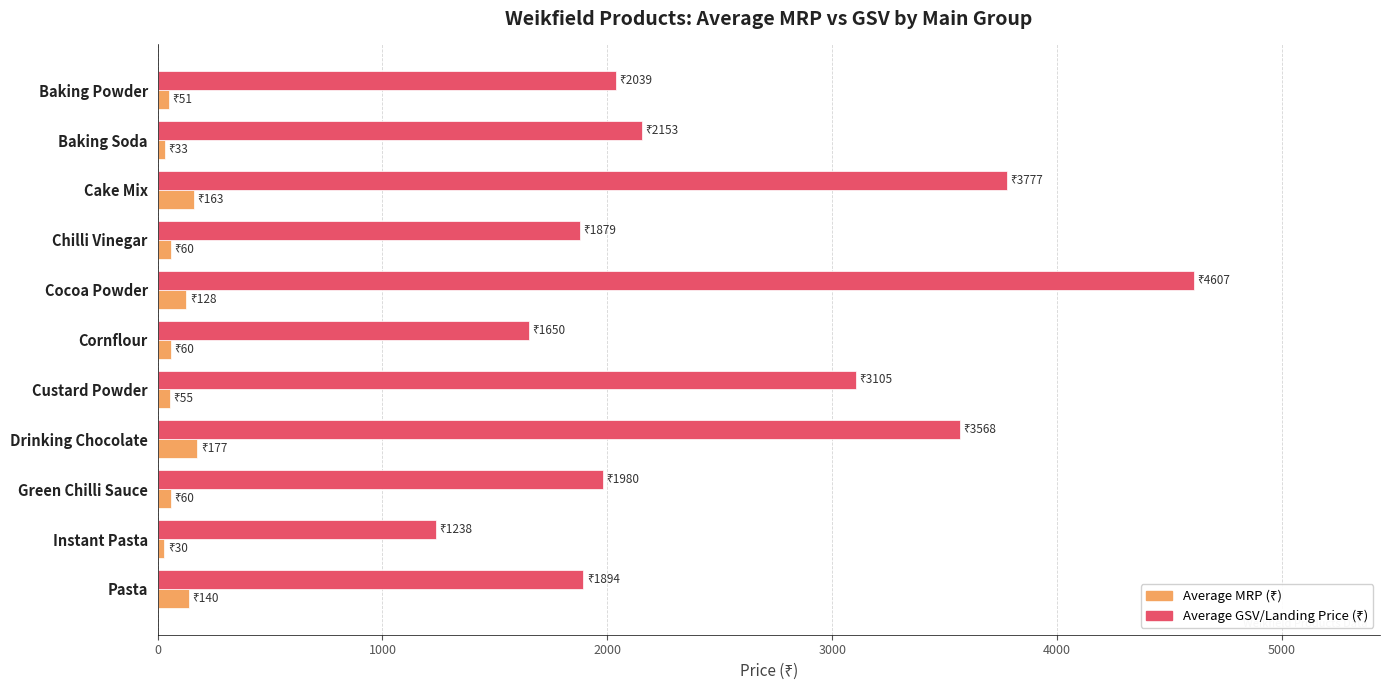

Which label corresponds to the largest value in the chart?

Cocoa Powder